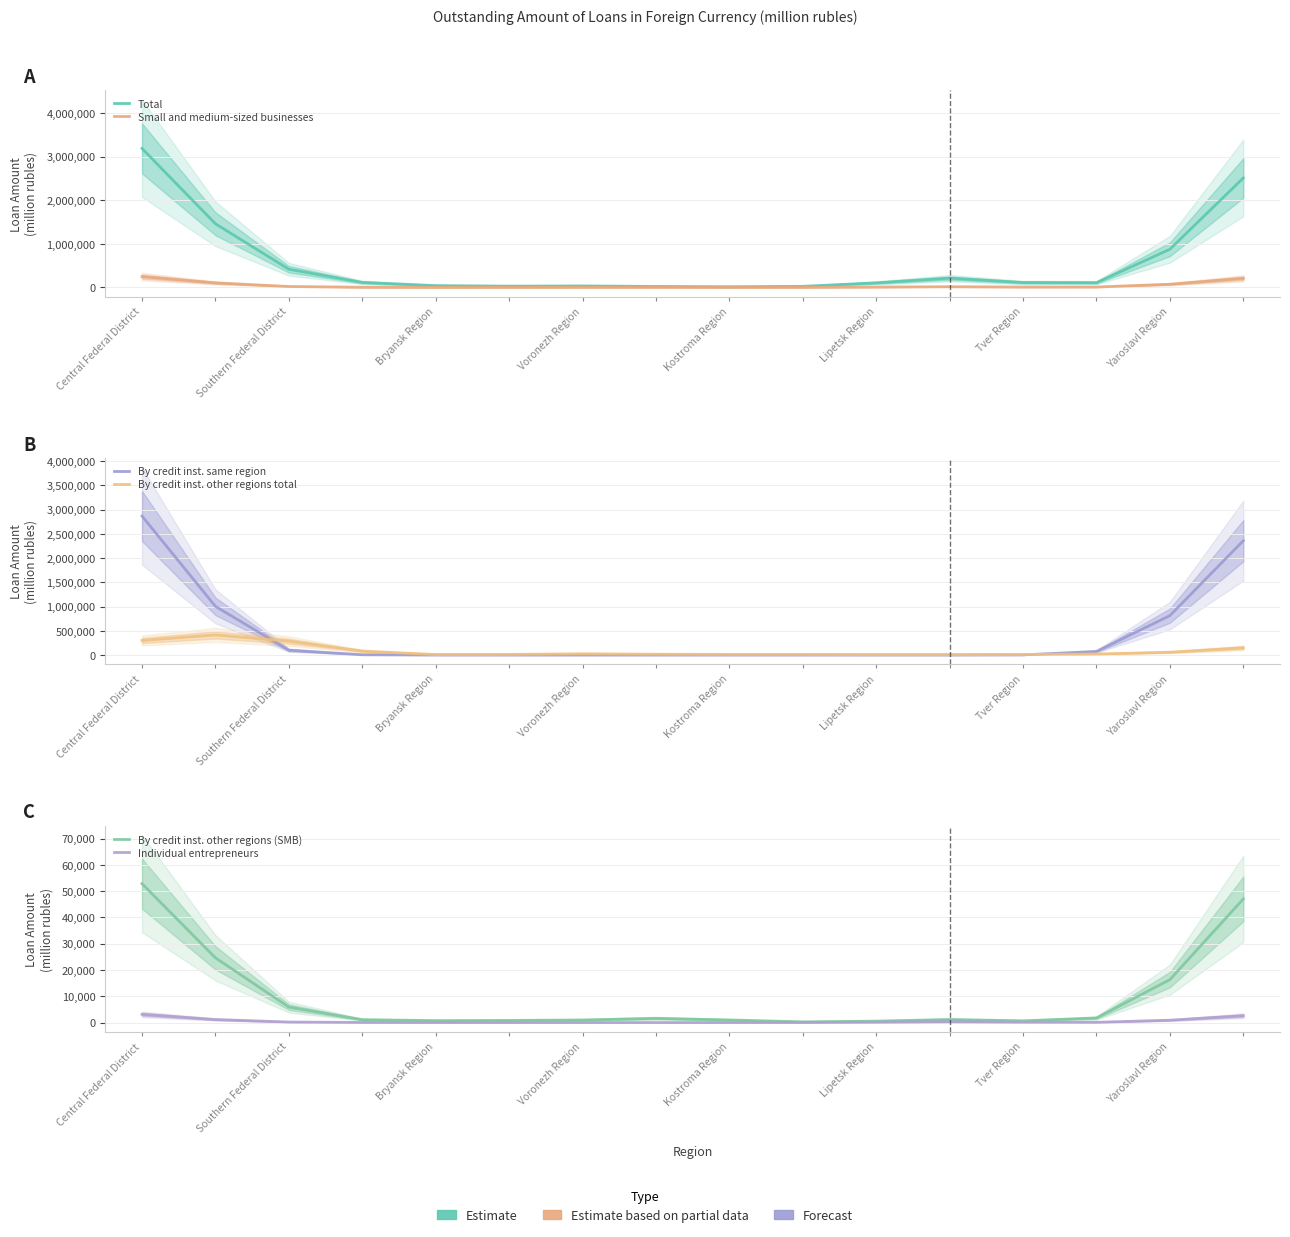

After their last crossing, which series has the higher values: Small and medium-sized businesses or By credit inst. other regions total?

Small and medium-sized businesses